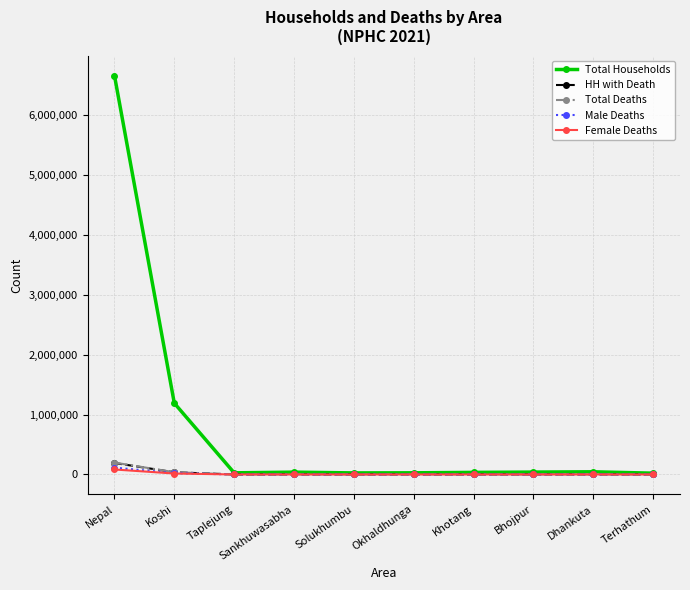

In Female Deaths, how many points are higher than both neighbors (excluding endpoints)?

2